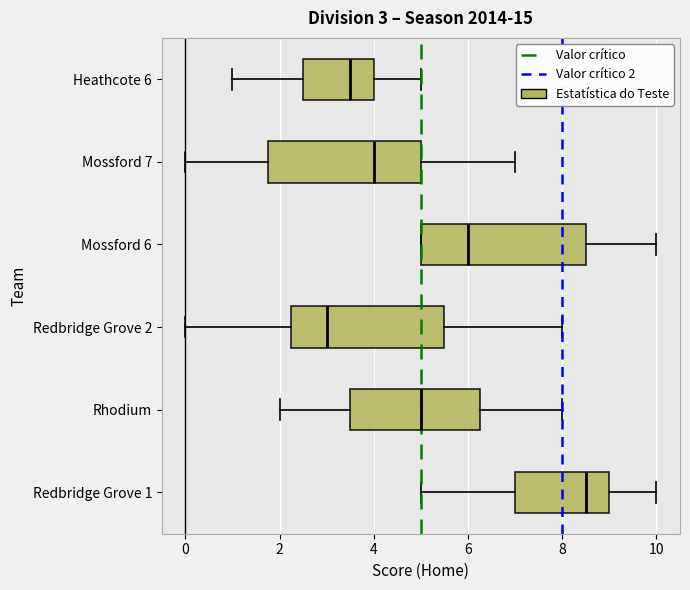

Which box has the furthest to the left median line?

Redbridge Grove 2